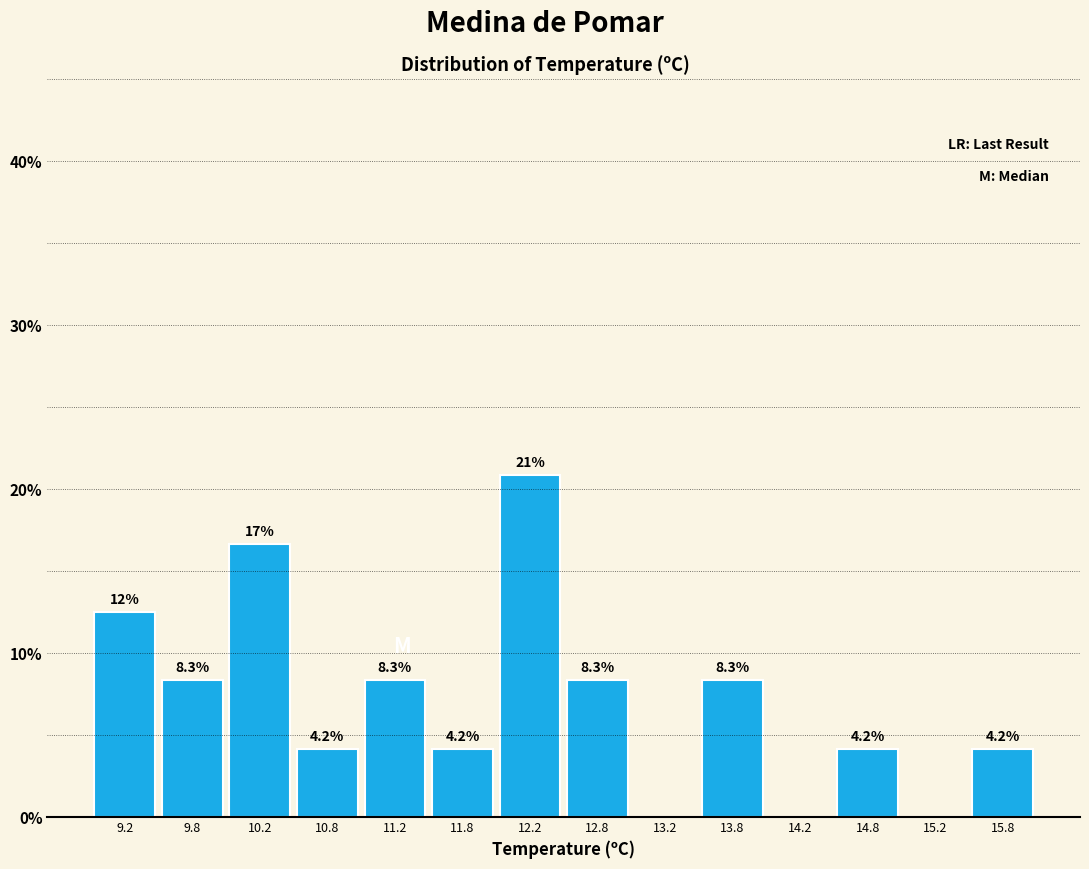

Which range on the x-axis has the tallest bar?

12.0 to 12.5